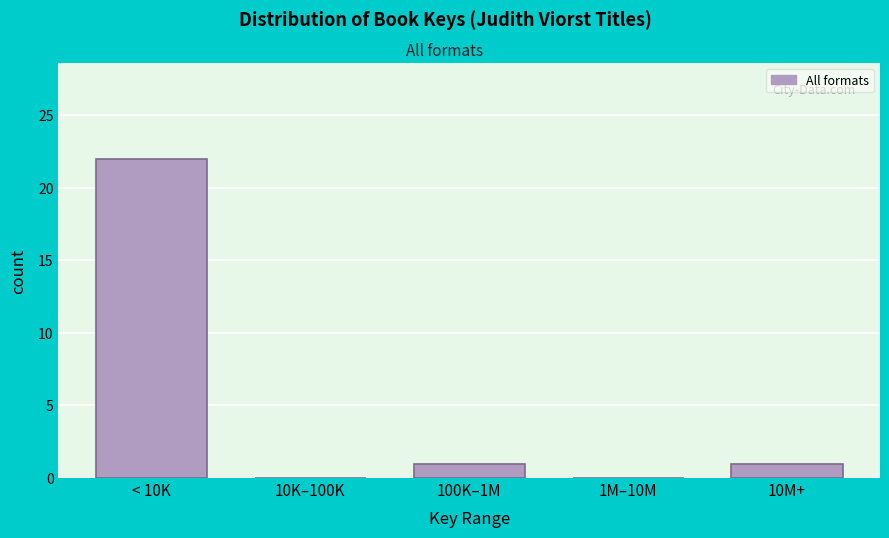

Reading right to left, transcribe all the data shown in this chart.

10M+=1	1M–10M=0	100K–1M=1	10K–100K=0	< 10K=22